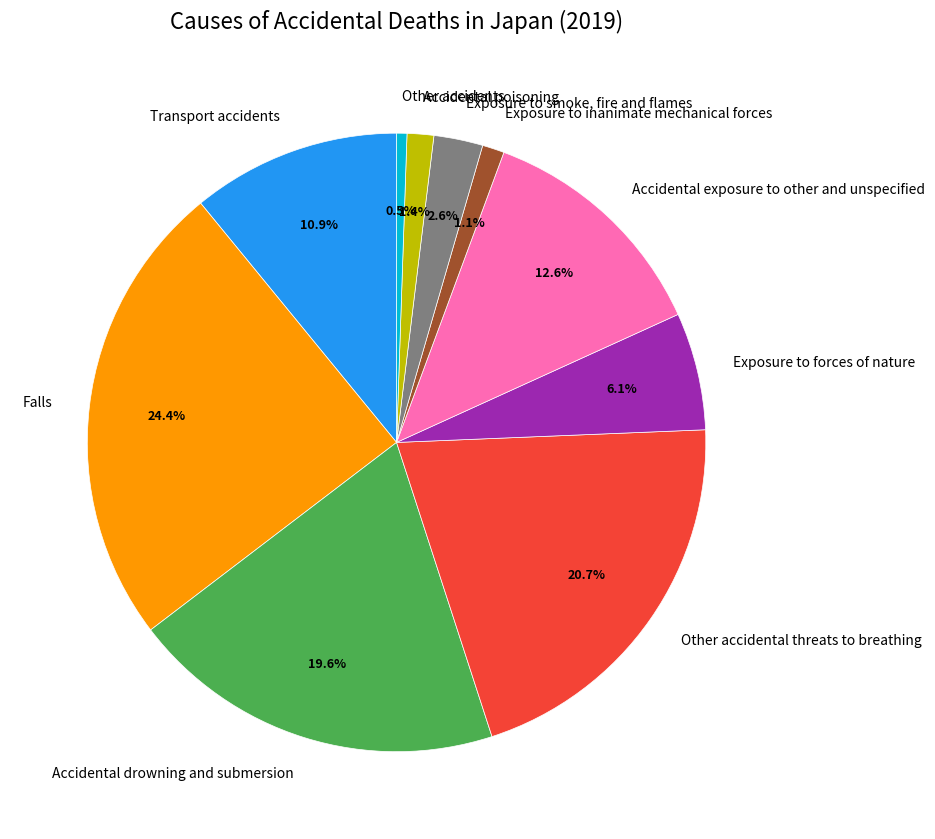

The Falls slice represents 24% of the pie. True or false?

True